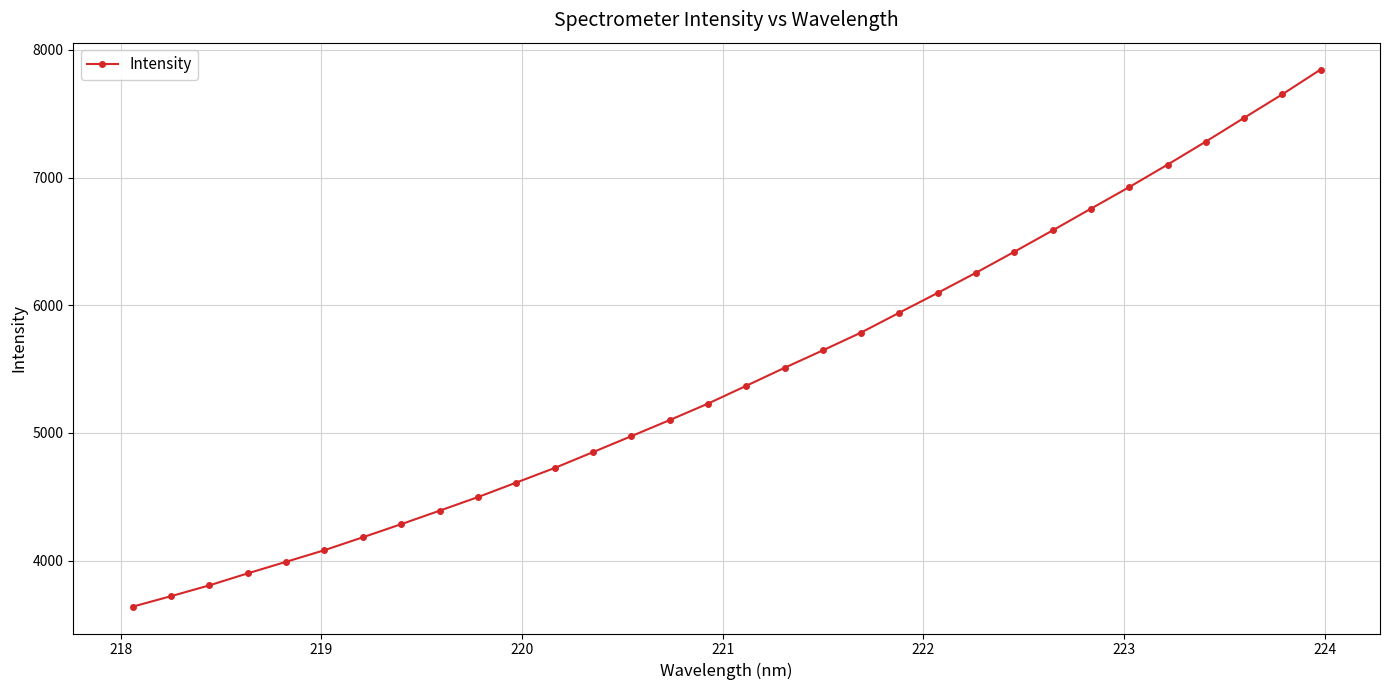

What is the greatest value displayed?

7845.8